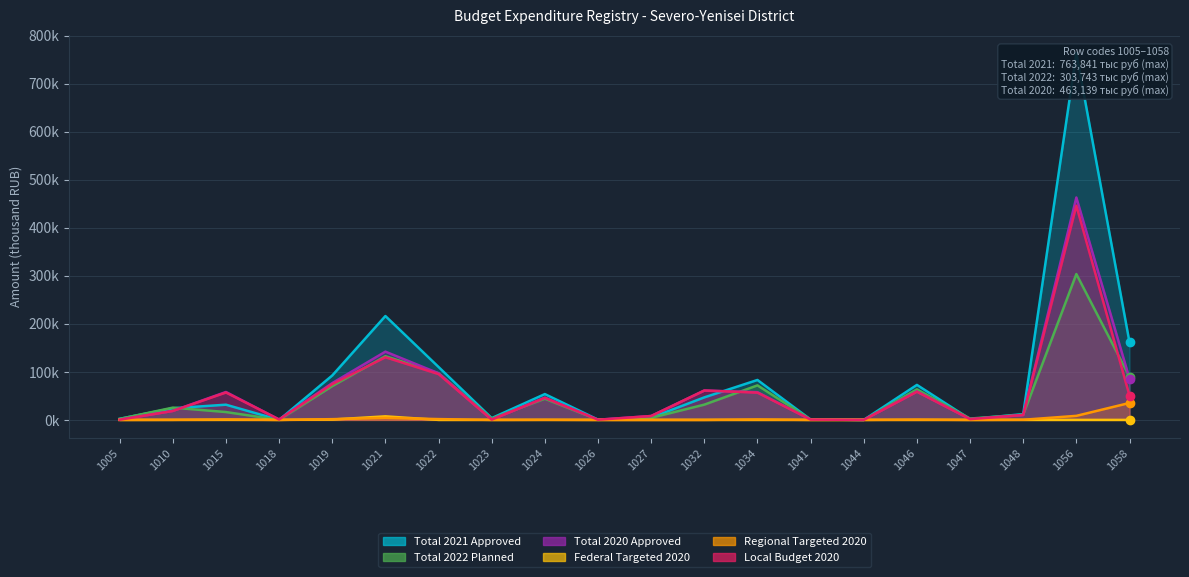

What is the value of the Local Budget 2020 point at the 3rd from the left?

57018.6